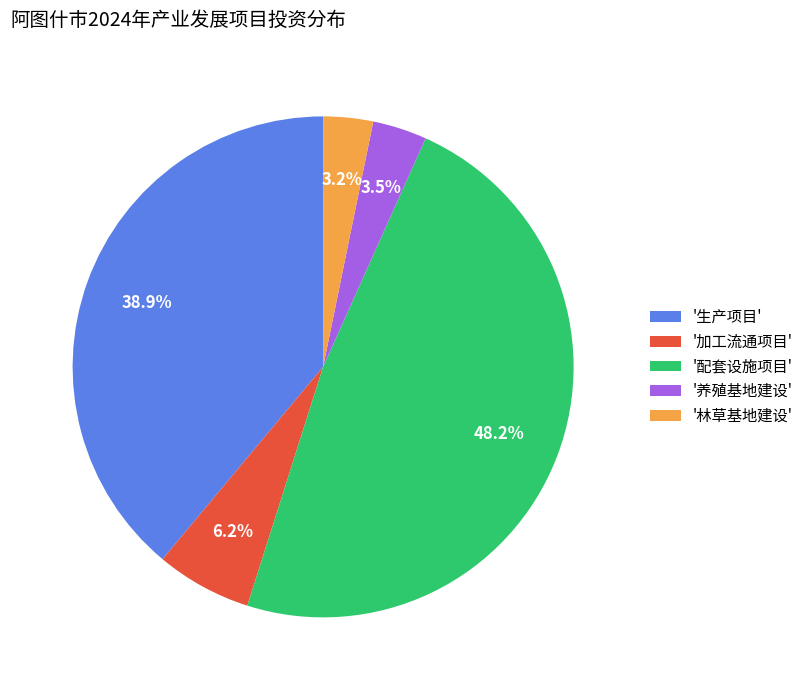

Which slice is the largest?

'配套设施项目'